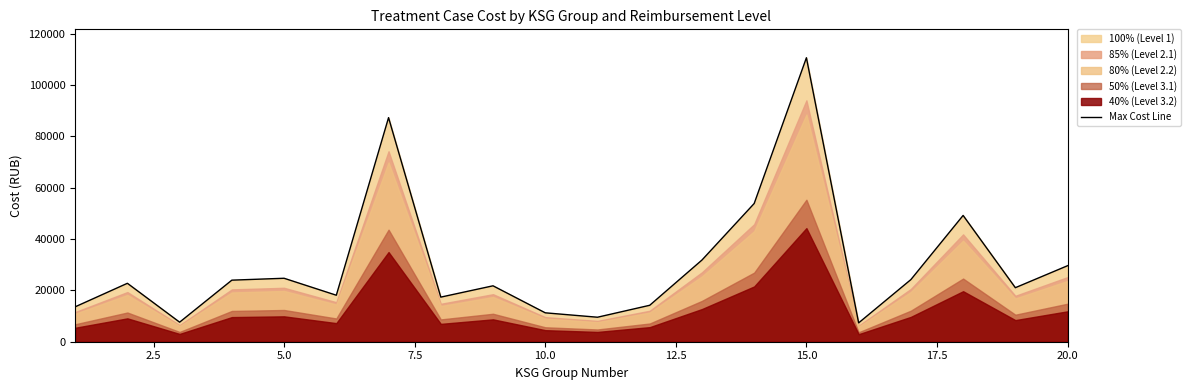

True or false: the data shows 5993.2 at 7.5.

False